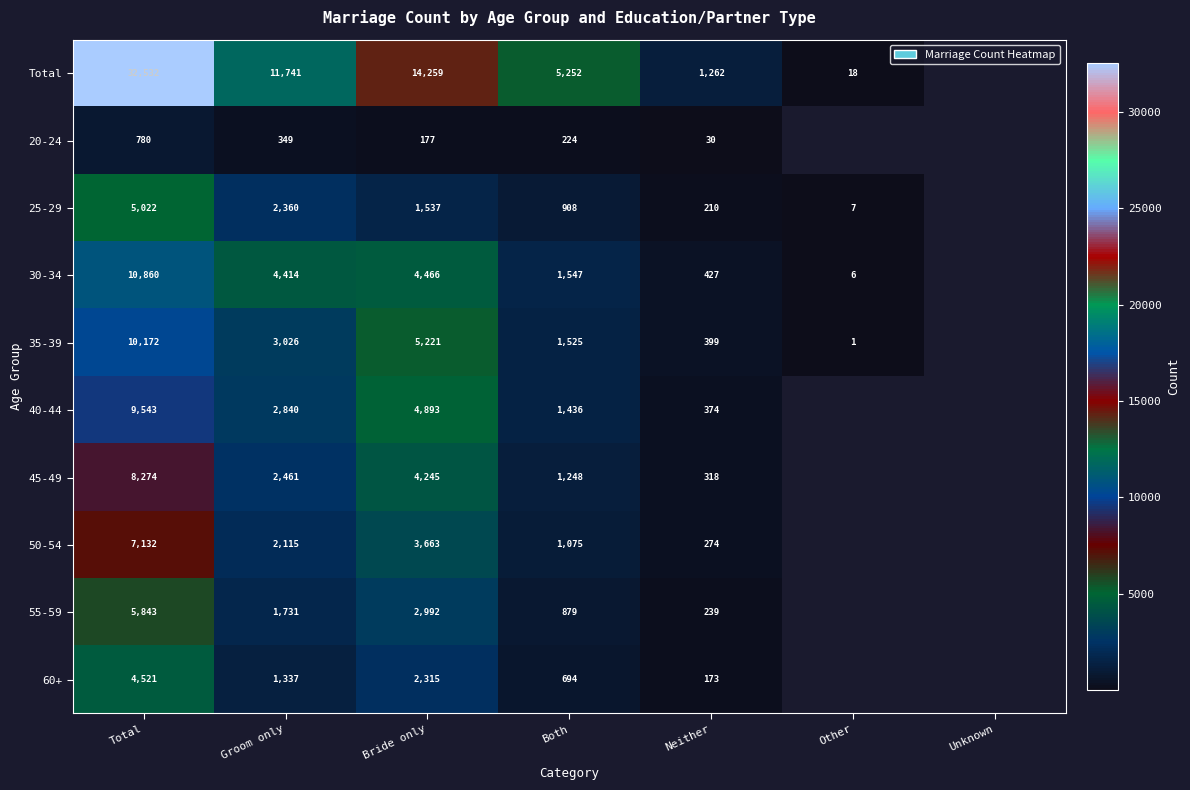

The 40-44 series shows 1158 at Bride only. True or false?

False